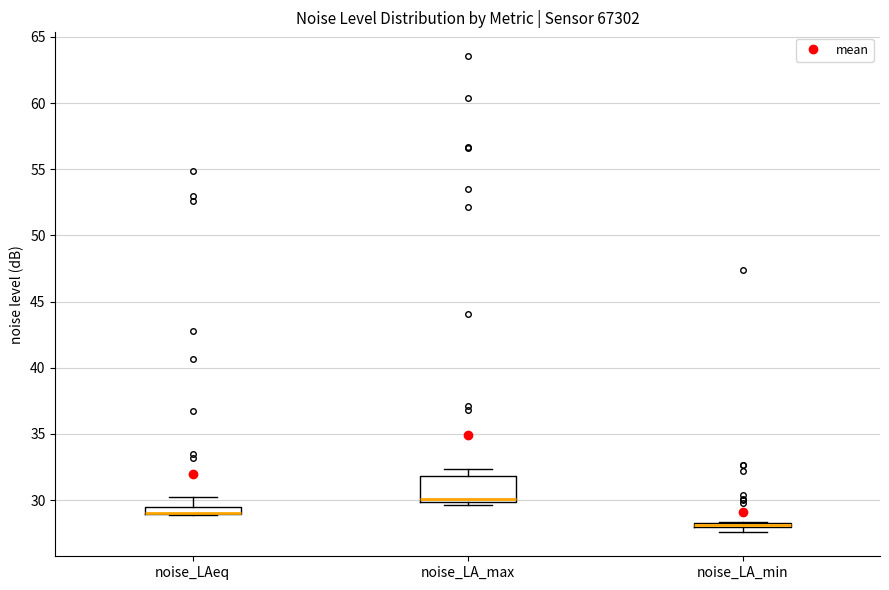

Comparing the boxes themselves (not the whiskers), which one is the tallest?

noise_LA_max